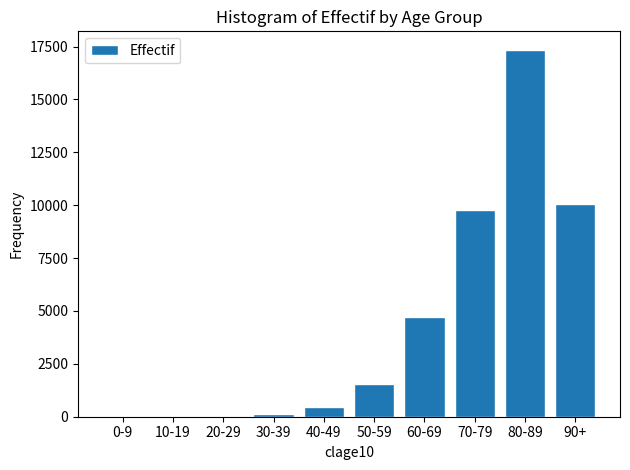

What is the sum of all values?

44118